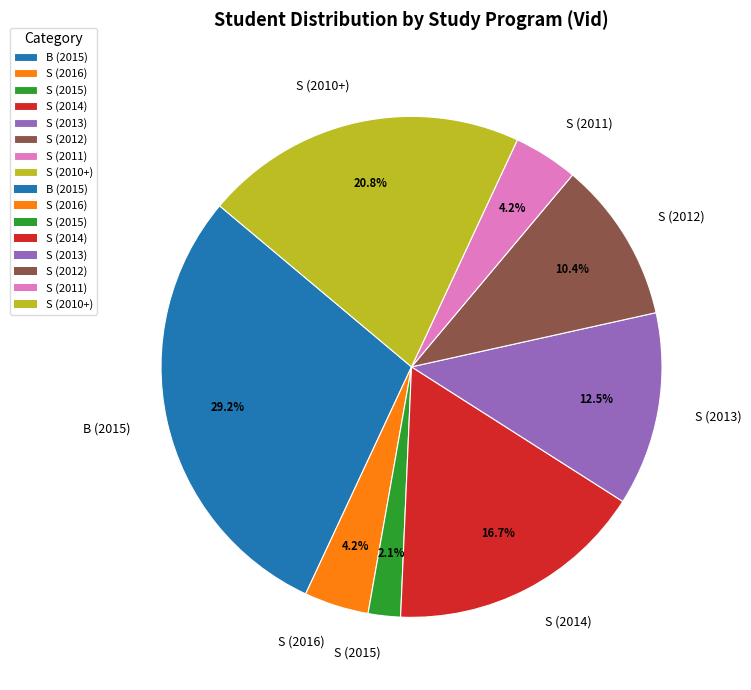

Which slice is the smallest?

S (2015)